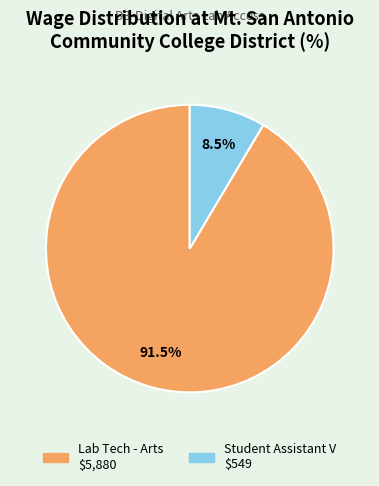

Does any single category account for the majority?

Yes